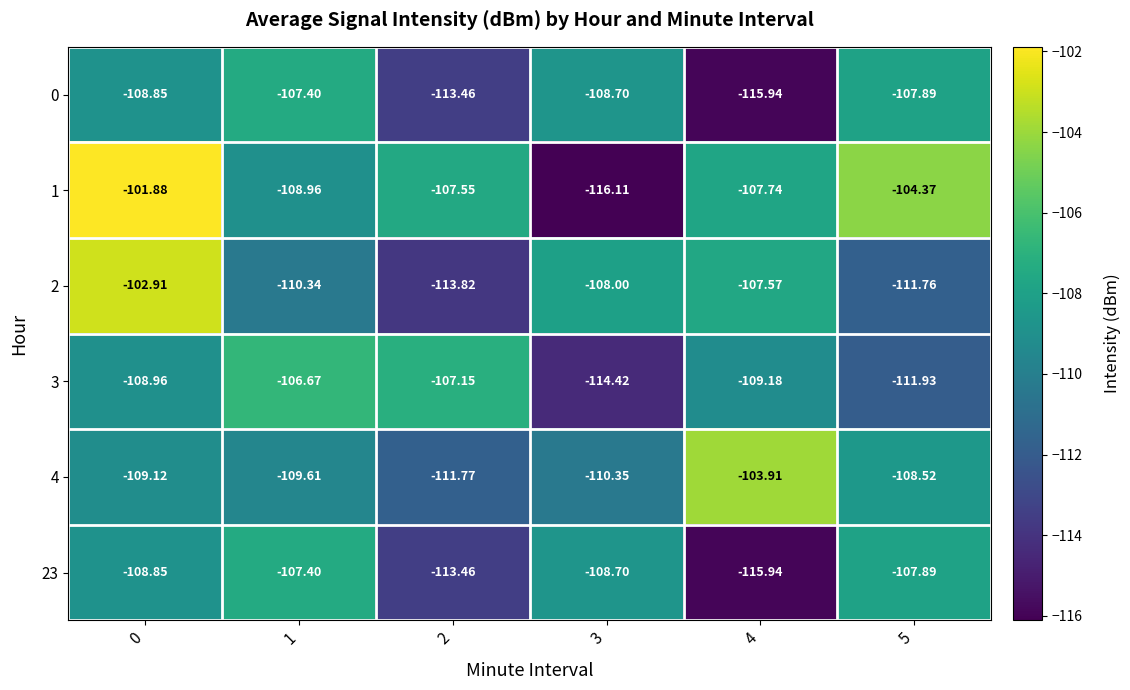

Which series has the largest total across all categories?

1